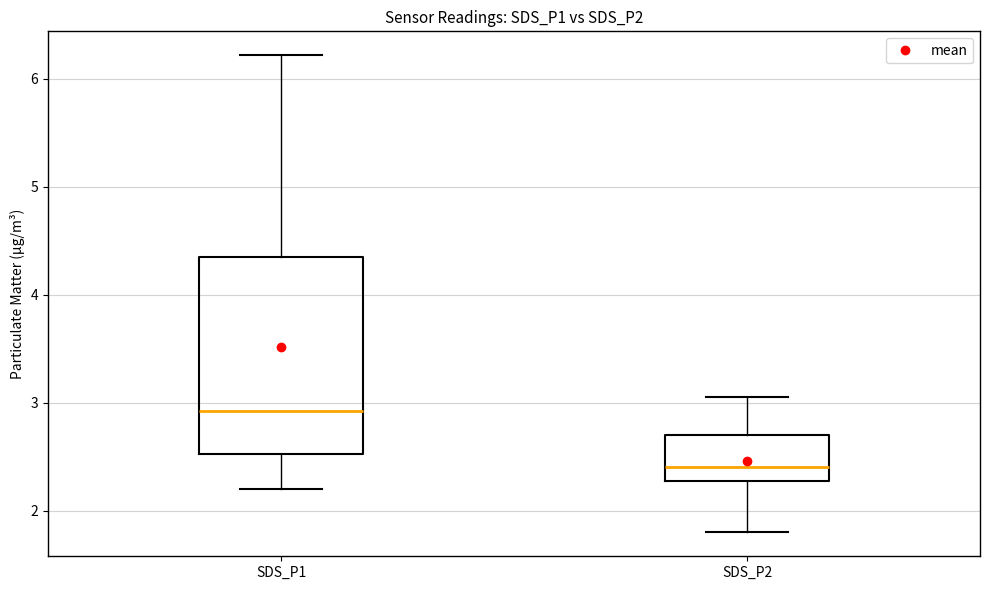

Which box is the tallest, from its lower edge to its upper edge?

SDS_P1